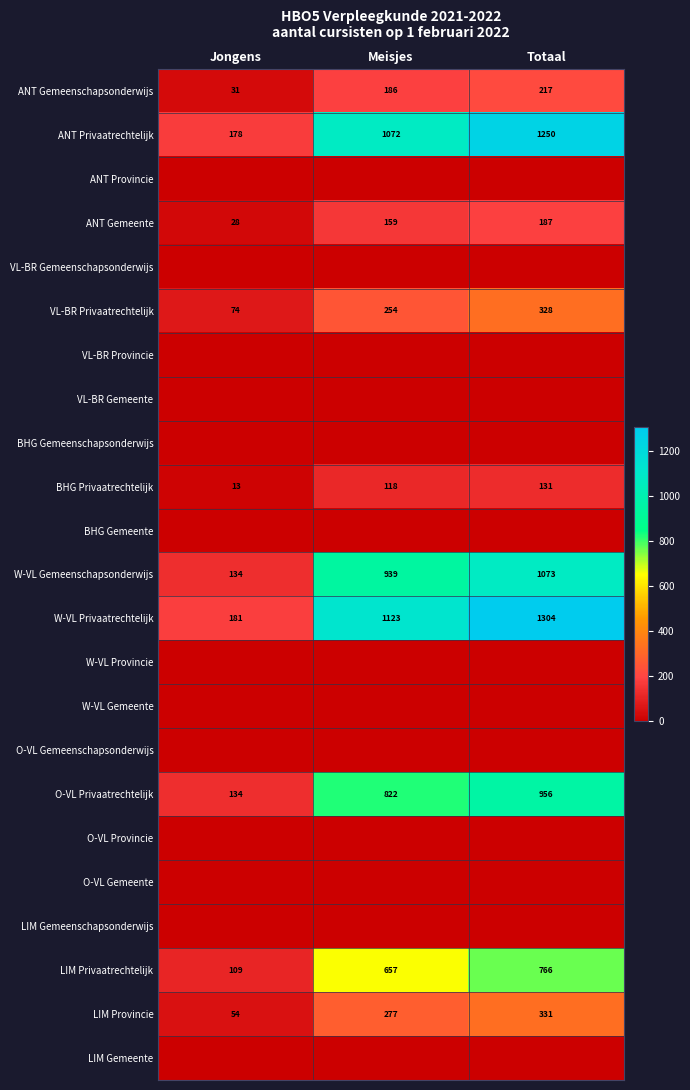

Is it true that LIM Provincie equals 277 at Meisjes?

True